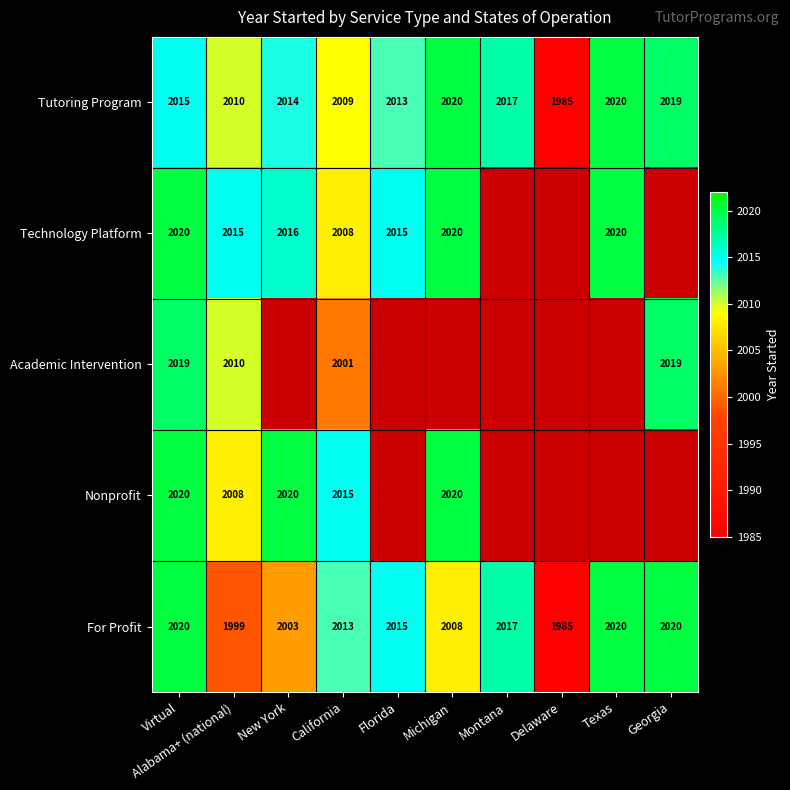

What is the smallest value displayed?

1985.0